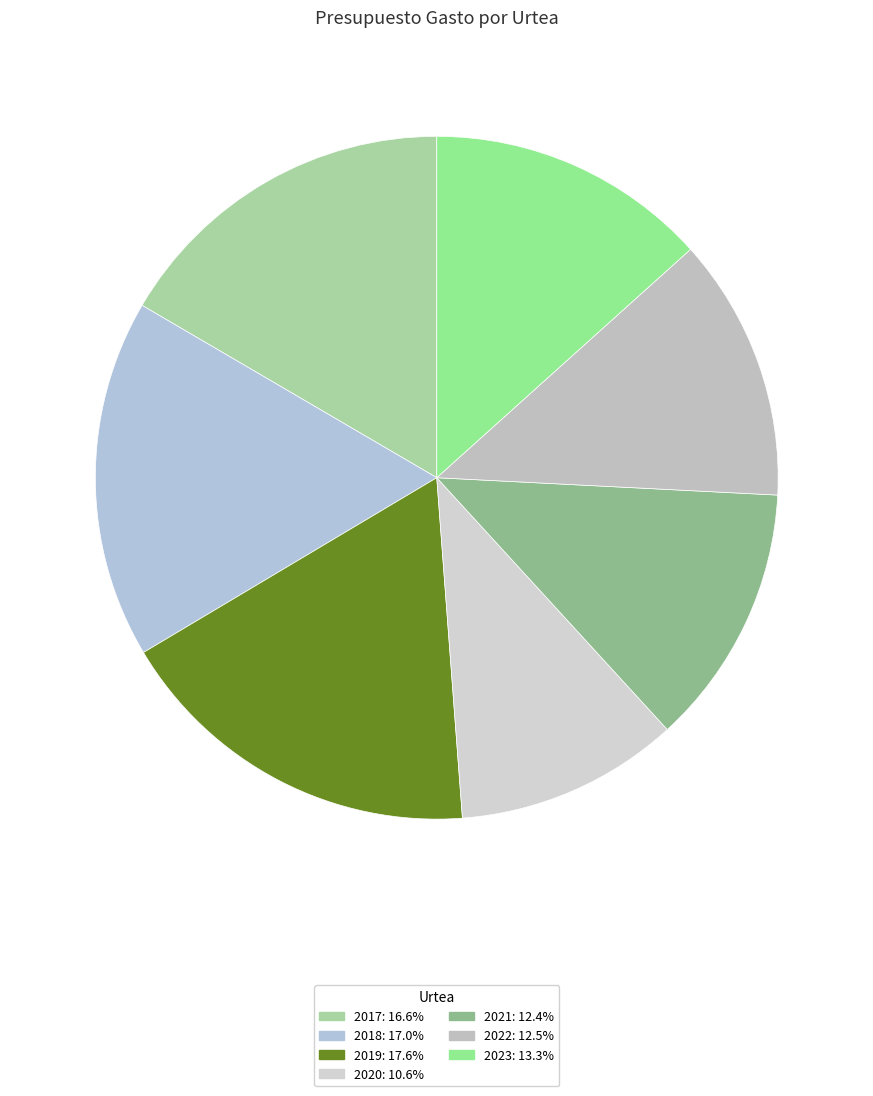

How many slices are in this pie chart?

7